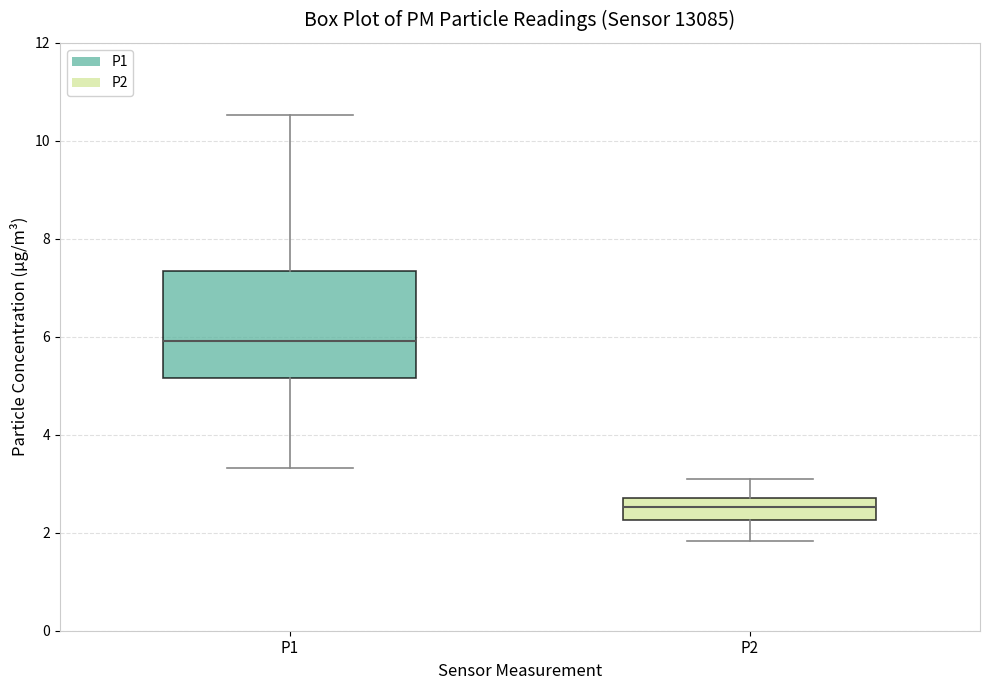

Reading left to right, read every box against the y-axis: the position of its median line, the range the box covers, and the ends of its whiskers. The values are not printed on the chart, so give them approximately, as read against the axis.

P1: median 6.0, box 5.2 to 7.4, whiskers 3.4 to 10.6
P2: median 2.6, box 2.2 to 2.8, whiskers 1.8 to 3.2